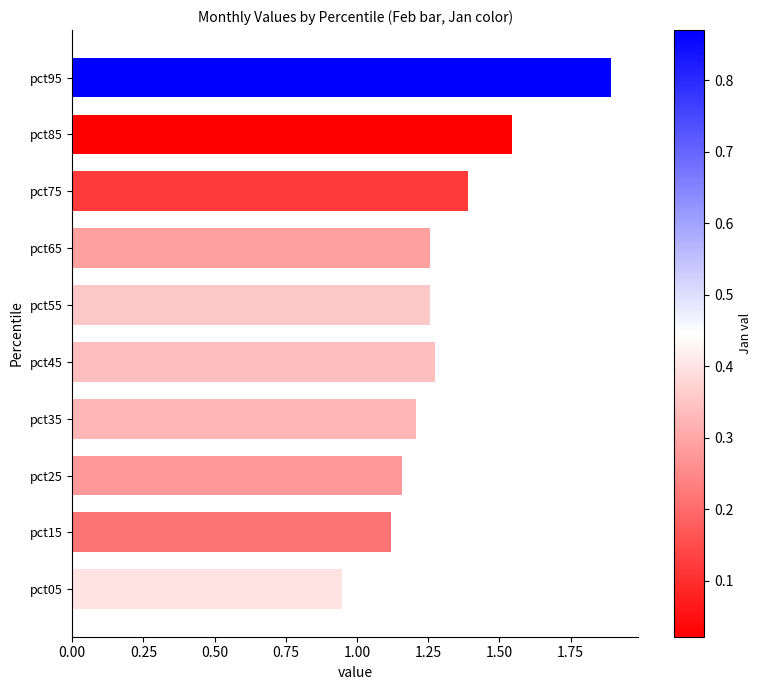

True or false: the data shows 0.3 at pct25.

False